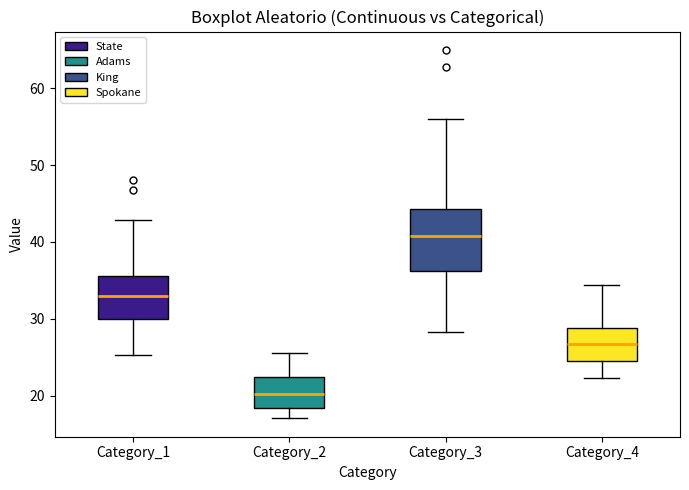

Reading left to right, transcribe this box plot: for each box, give where its median line is, the range the box spans, and where its two whiskers end, as read against the y-axis. The values are not printed on the chart, so give them approximately, as read against the axis.

Category_1: median 33, box 30 to 36, whiskers 25 to 43
Category_2: median 20, box 18 to 22, whiskers 17 to 26
Category_3: median 41, box 36 to 44, whiskers 28 to 56
Category_4: median 27, box 25 to 29, whiskers 22 to 34